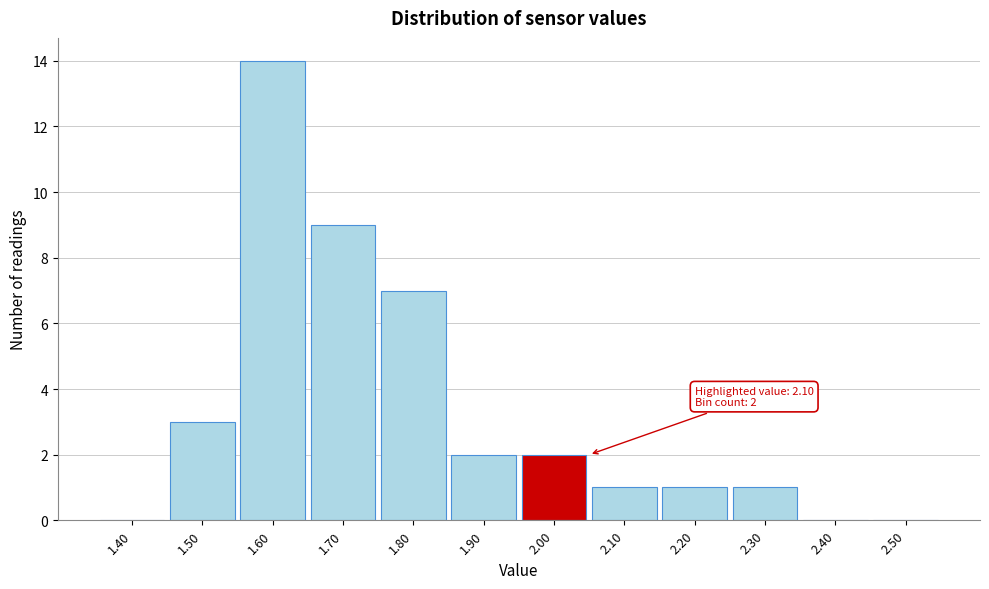

Reading left to right, extract all data points from this chart.

1.40=0	1.50=3	1.60=14	1.70=9	1.80=7	1.90=2	2.00=2	2.10=1	2.20=1	2.30=1	2.40=0	2.50=0